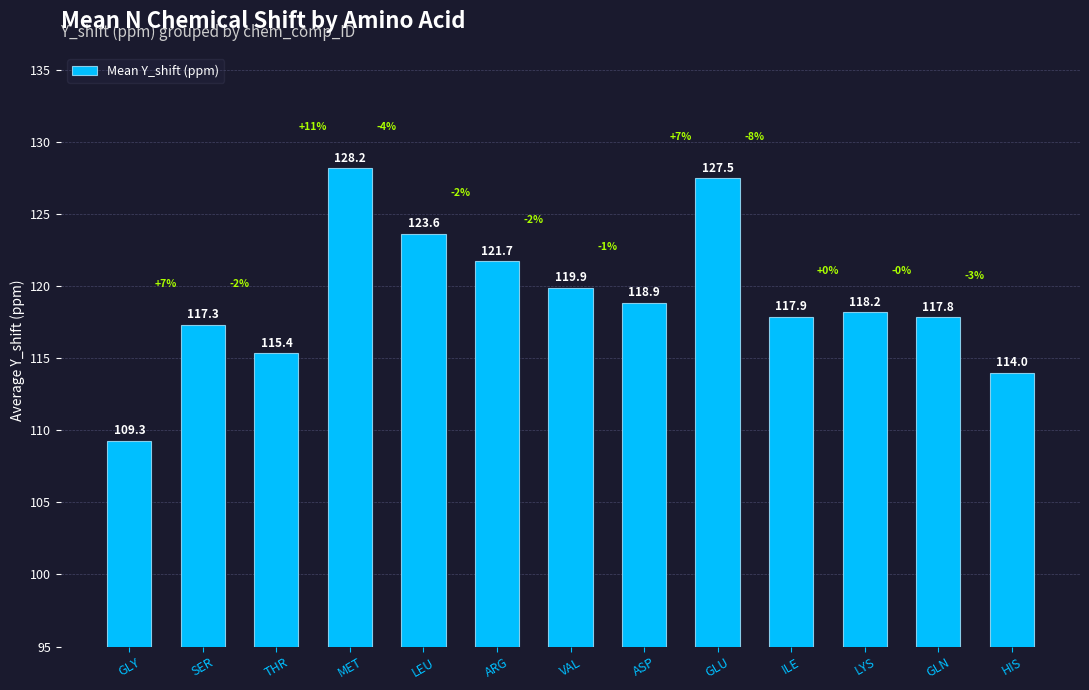

What is the label of the 12th bar from the right?

SER